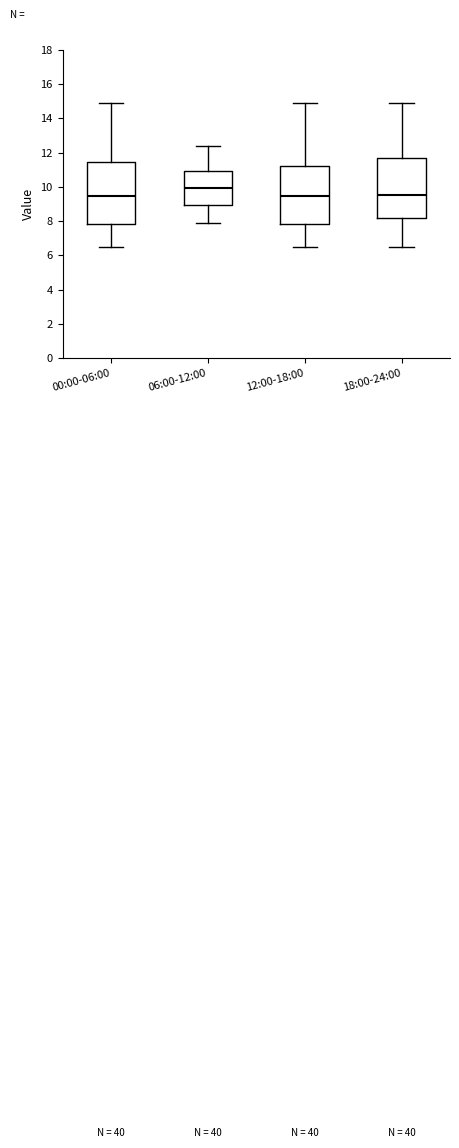

Where is the lower edge of the box for 12:00-18:00 on the y-axis? The values are not printed on the chart, so give them approximately, as read against the axis.

7.8